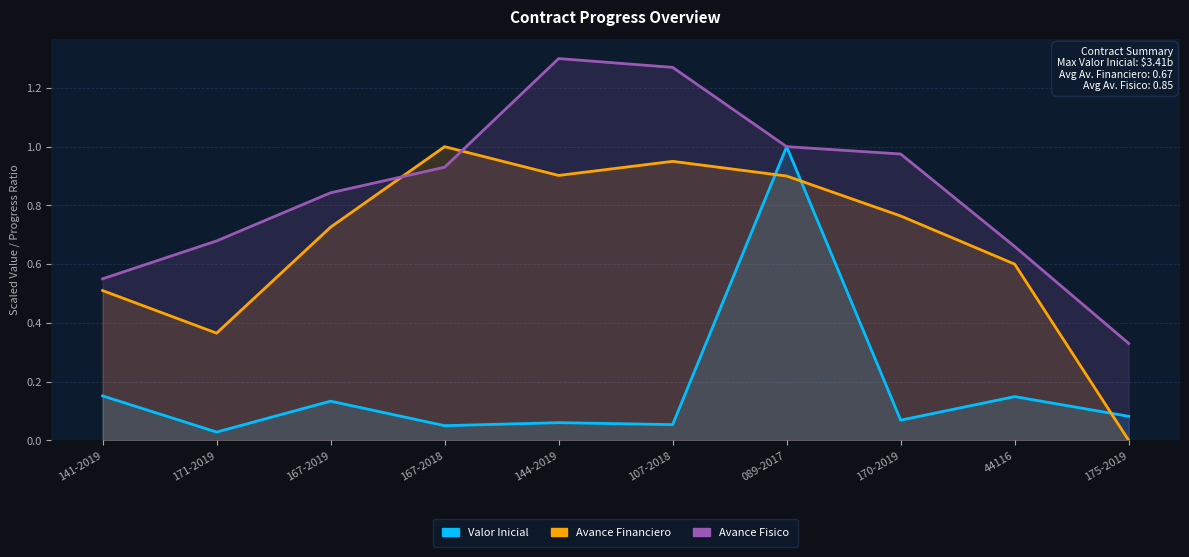

List the labels in order of Avance Financiero value, smallest first.

175-2019, 171-2019, 141-2019, 44116, 167-2019, 170-2019, 089-2017, 144-2019, 107-2018, 167-2018